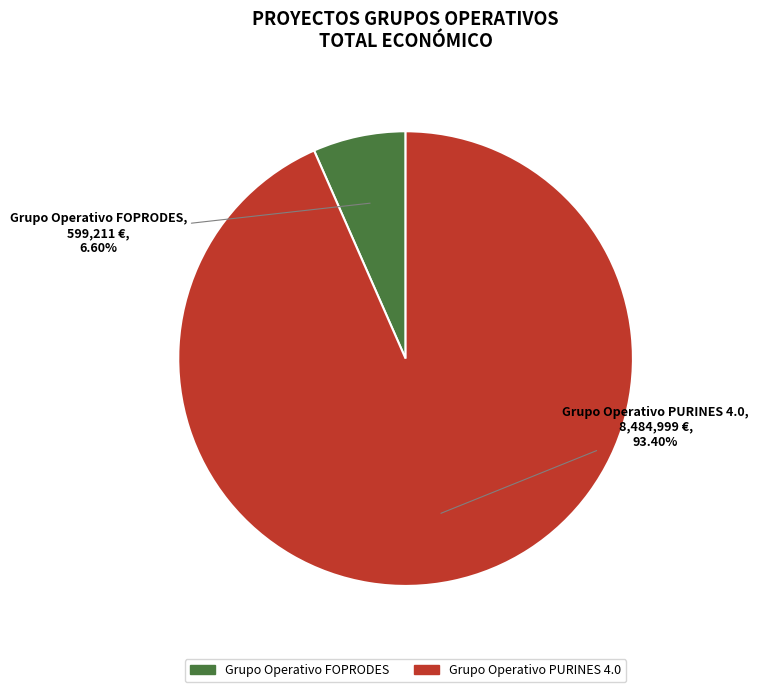

What is the ratio of the value at Grupo Operativo FOPRODES to the value at Grupo Operativo PURINES 4.0?

0.1